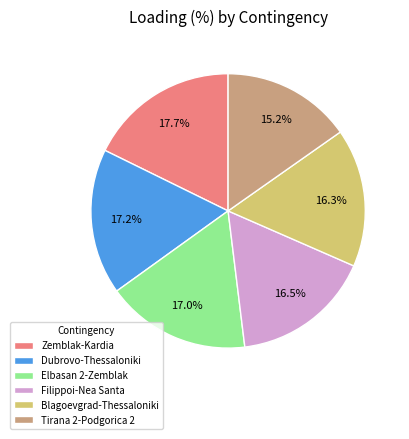

Which slice is the largest?

Zemblak-Kardia